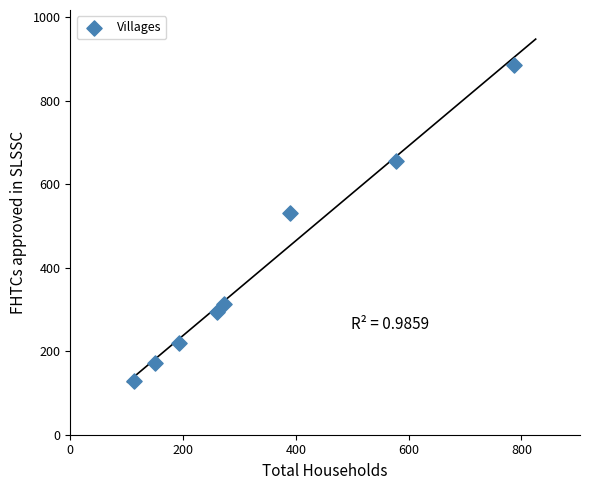

What is the average X value?

343